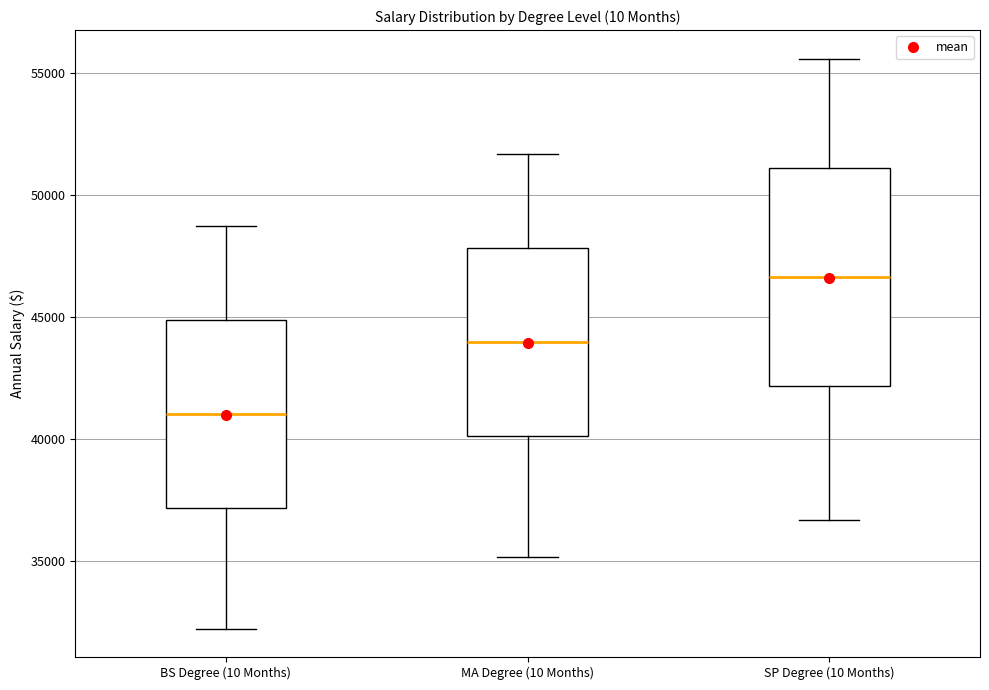

Reading left to right, transcribe this box plot: for each box, give where its median line is, the range the box spans, and where its two whiskers end, as read against the y-axis. The values are not printed on the chart, so give them approximately, as read against the axis.

BS Degree (10 Months): median 41000, box 37000 to 45000, whiskers 32000 to 48500
MA Degree (10 Months): median 44000, box 40000 to 48000, whiskers 35000 to 51500
SP Degree (10 Months): median 46500, box 42000 to 51000, whiskers 36500 to 55500